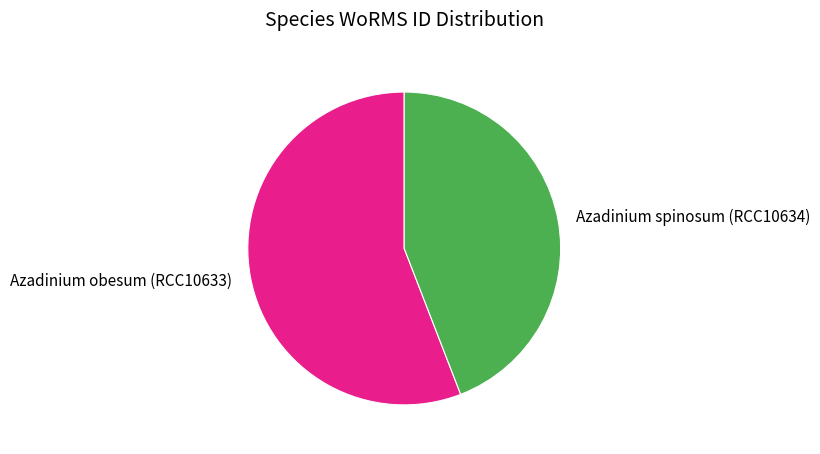

The Azadinium spinosum (RCC10634) slice represents 44% of the pie. True or false?

True